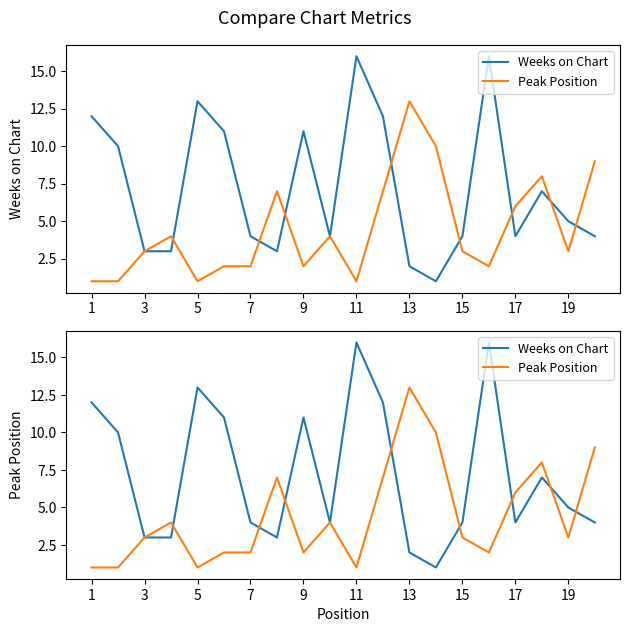

Which series has the largest total across all categories?

Weeks on Chart